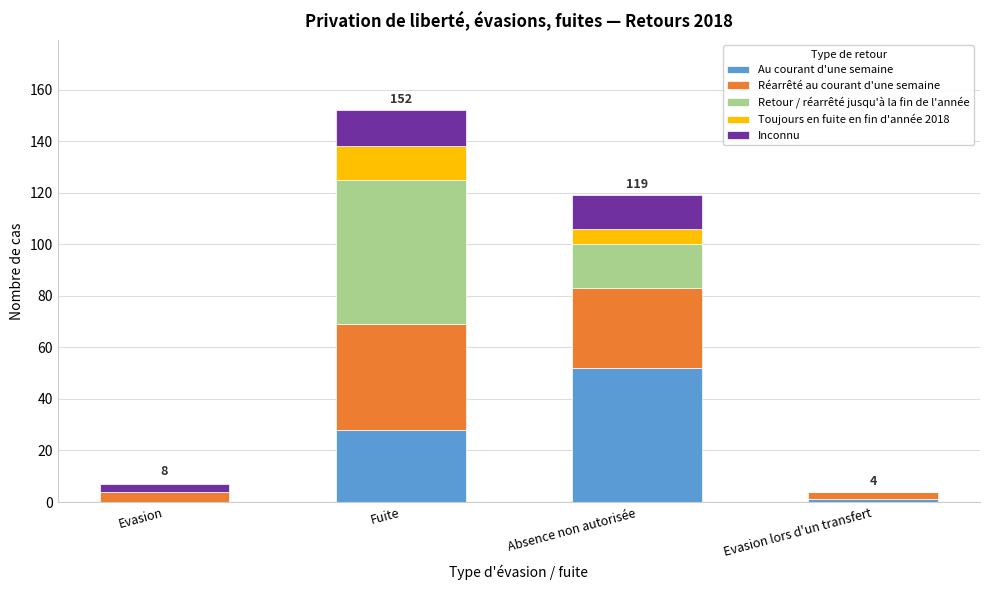

Reading left to right, what are the values for Au courant d'une semaine?

Evasion=0	Fuite=28	Absence non autorisée=52	Evasion lors d'un transfert=1